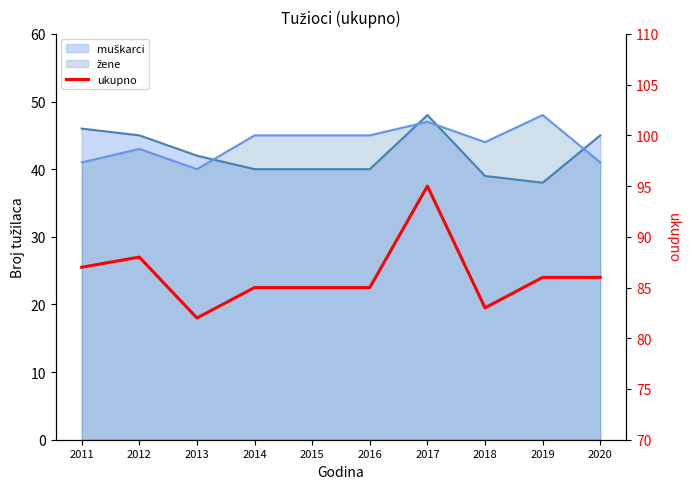

What is the sum of the values at 2019 and 2018?

169